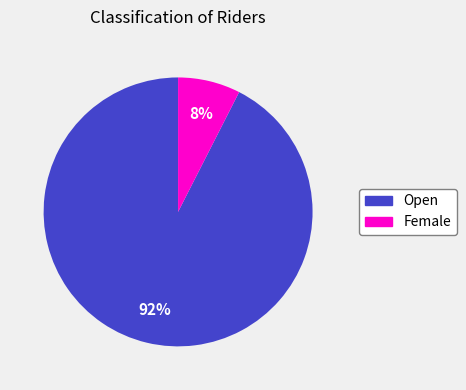

Rank the categories by value from lowest to highest.

Female, Open